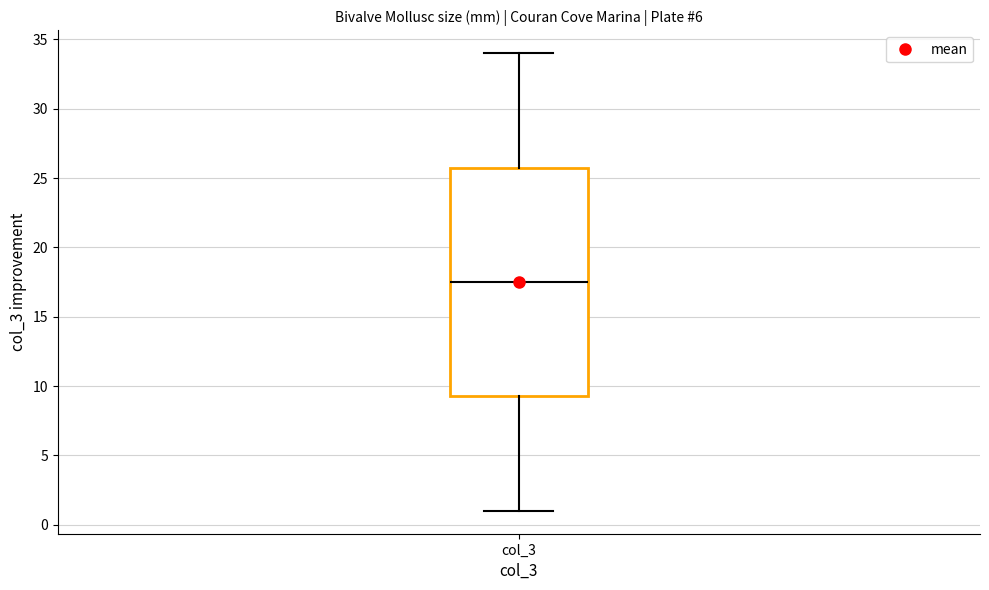

Where does the upper whisker of the box for col_3 end on the y-axis? The values are not printed on the chart, so give them approximately, as read against the axis.

34.0